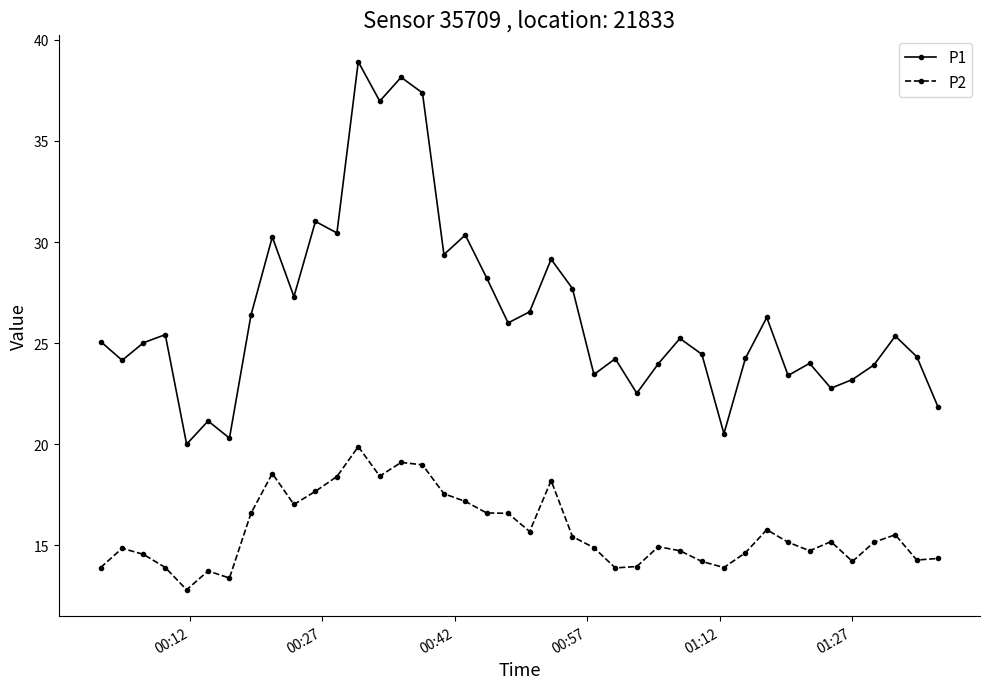

What is the value of the P1 point at the 39th from the left?

24.3